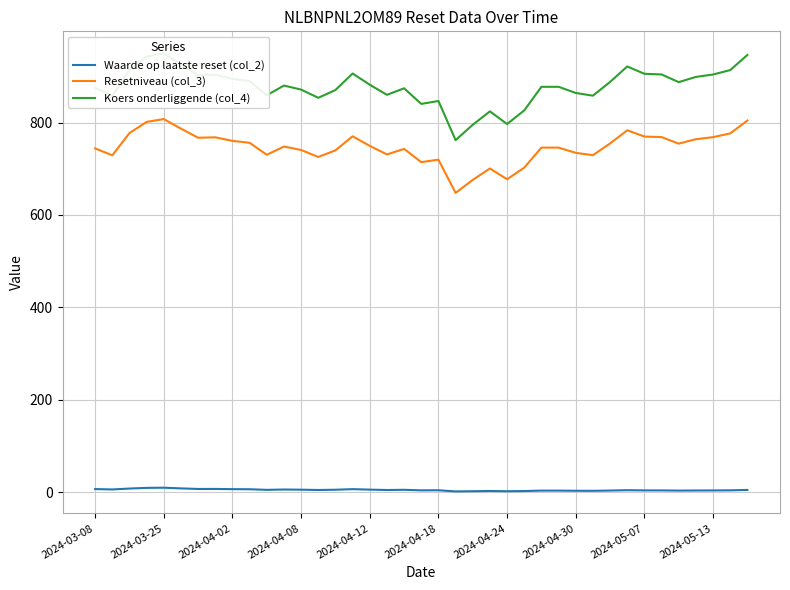

Which series has the largest total across all categories?

Koers onderliggende (col_4)